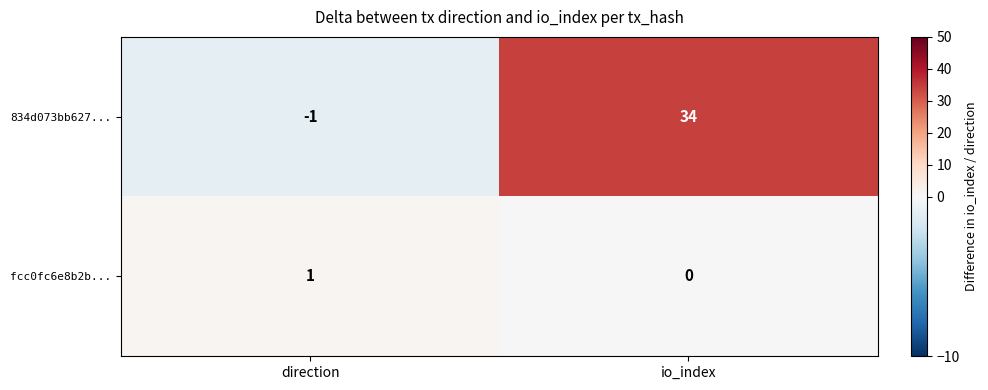

True or false: fcc0fc6e8b2b... has a value of 0 at direction.

False